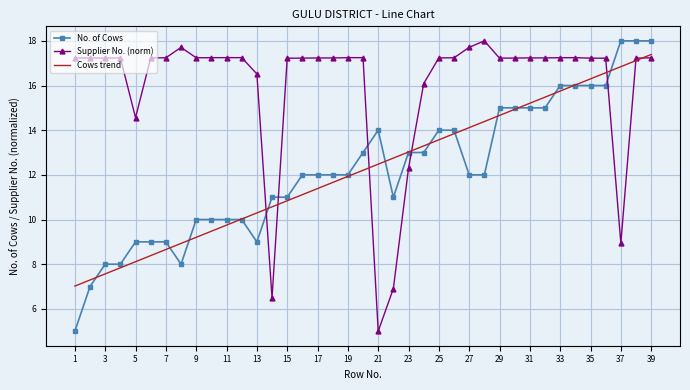

What is the minimum value shown in the chart?

5.0